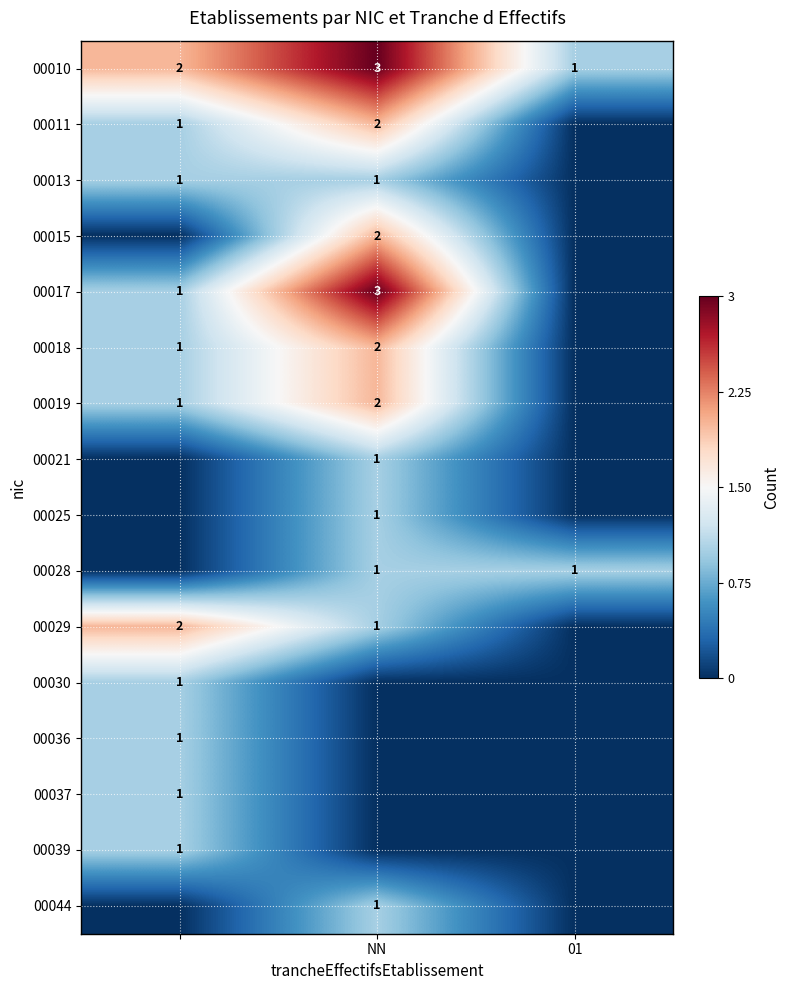

Count the 00010 values in the range 1 to 3.

3